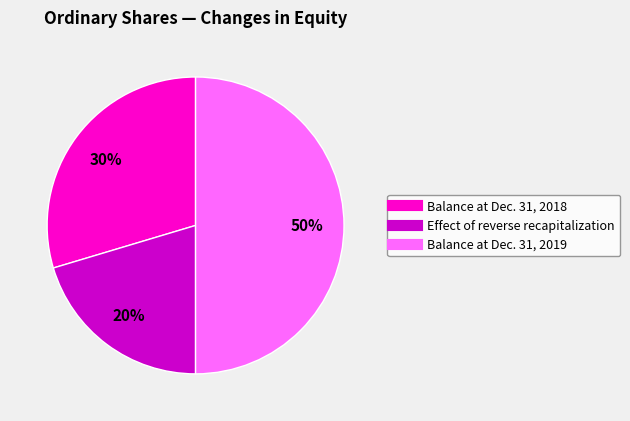

How many slices are in this pie chart?

3